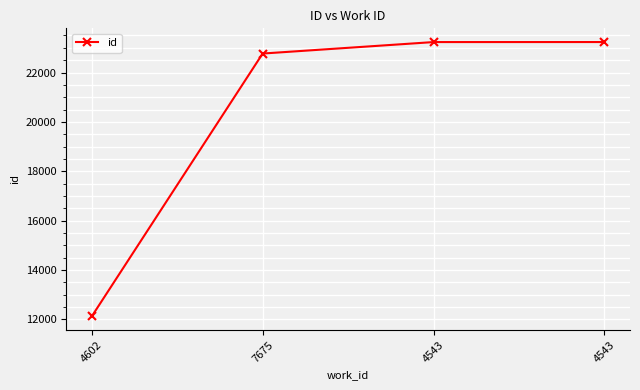

Is it true that the value at 4543 is 23234?

True